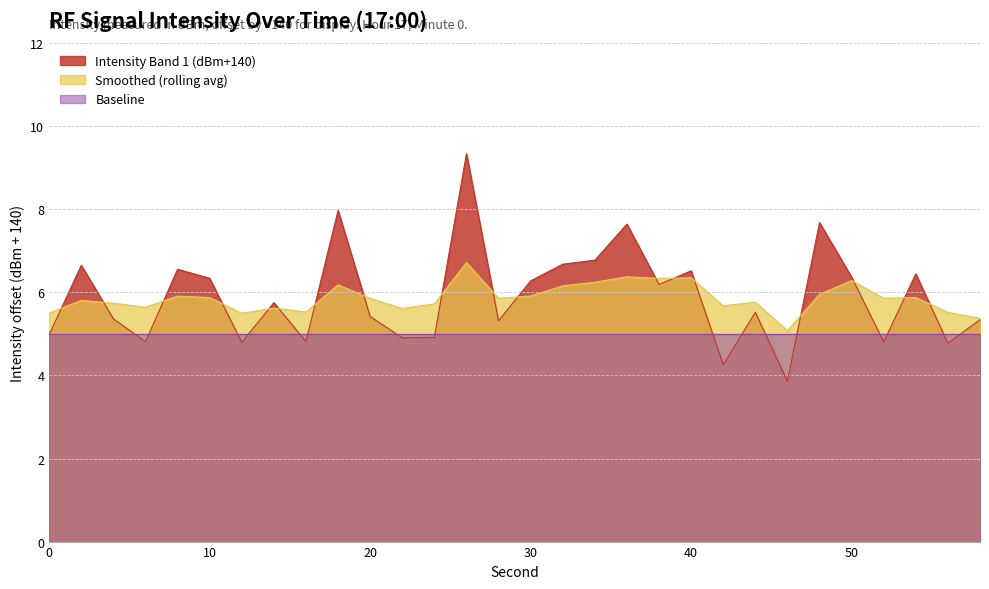

What is the greatest value displayed?

9.3